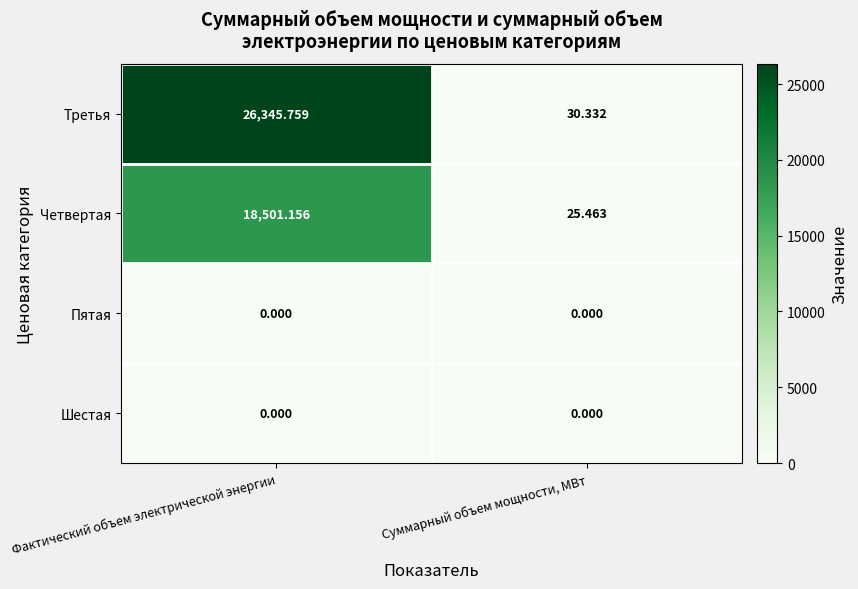

Rank the categories by Третья value from highest to lowest.

Фактический объем электрической энергии, Суммарный объем мощности, МВт